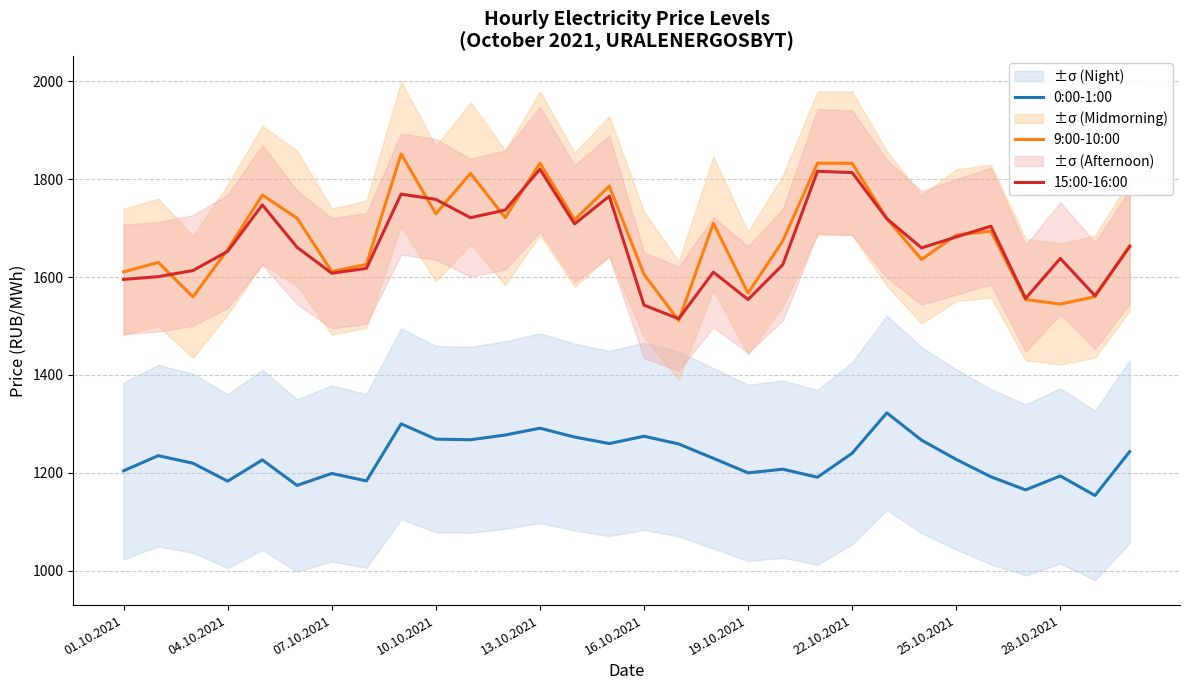

The 9:00-10:00 series shows 1544.8 at 28.10.2021. True or false?

True